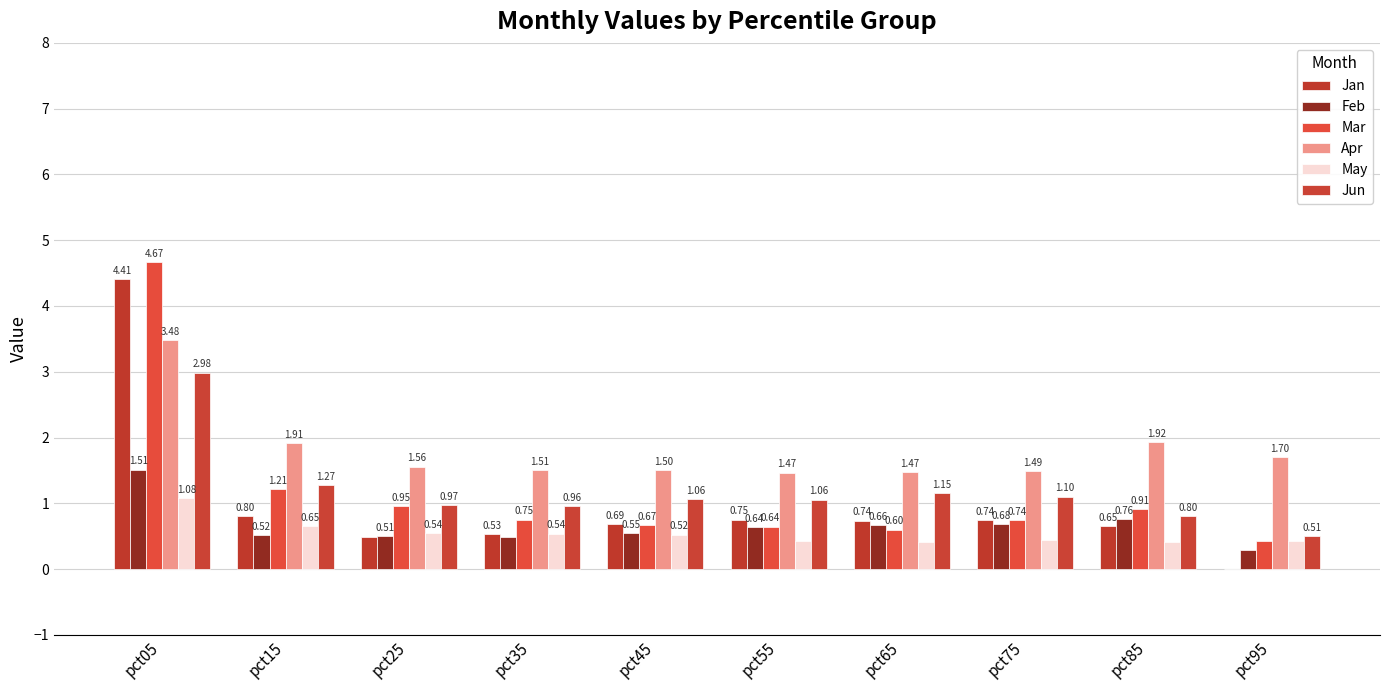

Are the bars grouped side by side (vs. stacked)?

Yes